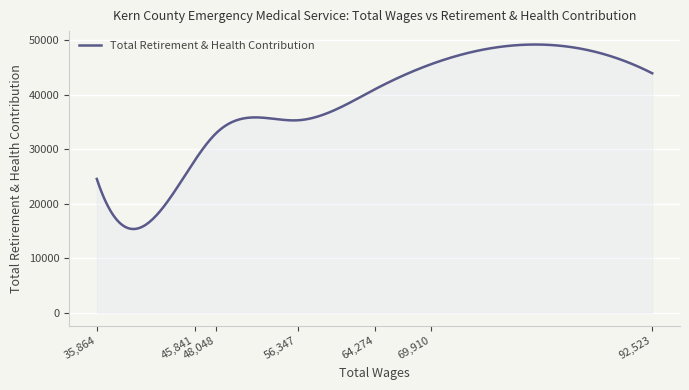

What is the greatest value displayed?

49205.4